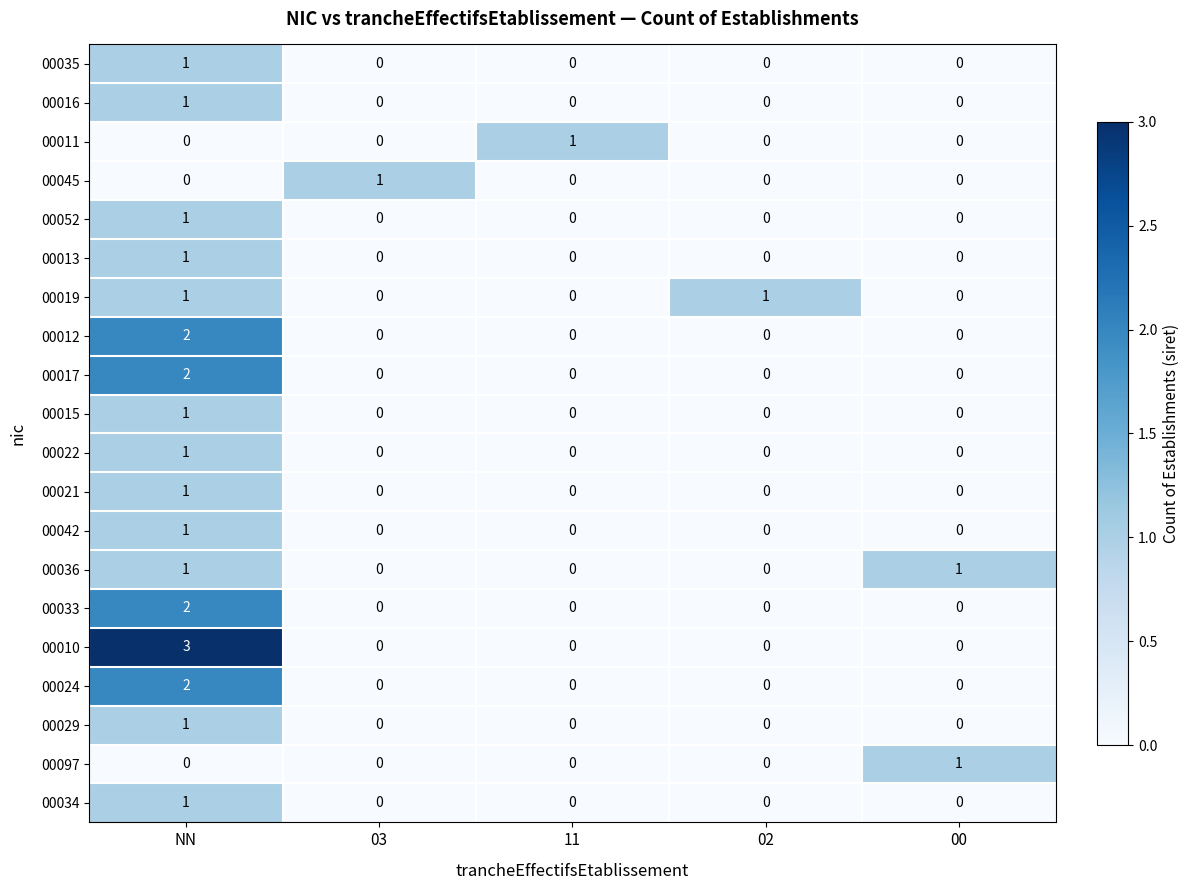

Which category has the highest value in the 00011 series?

11